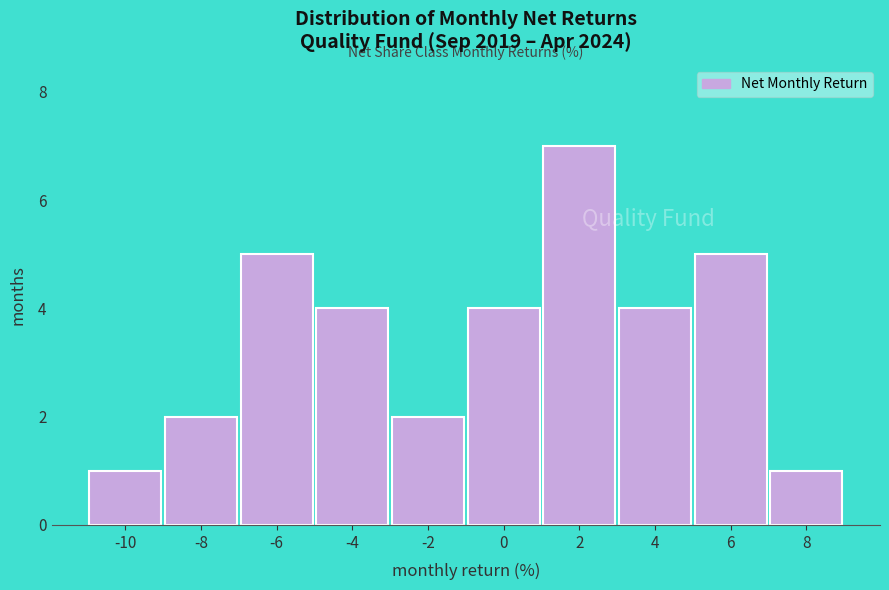

Reading left to right, extract all data points from this chart.

1	2	5	4	2	4	7	4	5	1